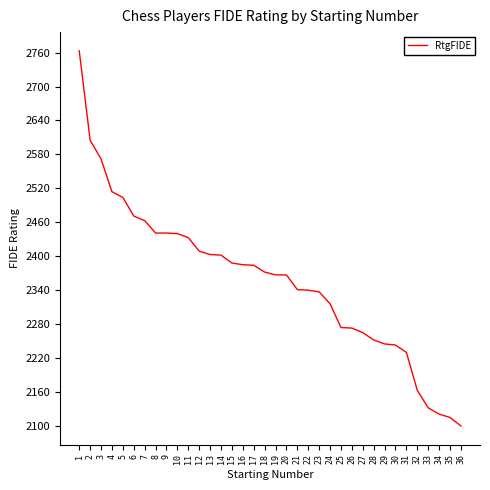

What value does the data have at 4?

2514